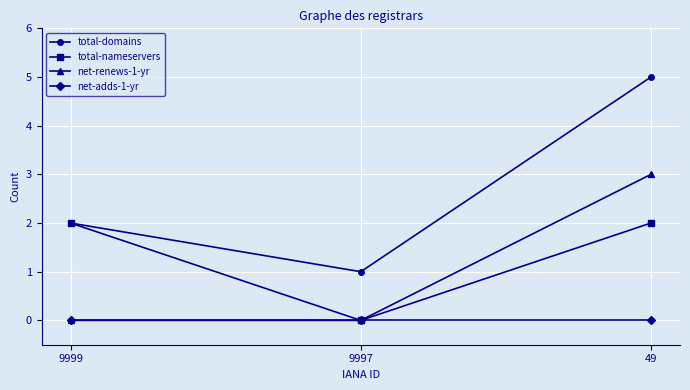

Reading left to right, list all the values displayed in this chart.

total-domains: 2	1	5
total-nameservers: 2	0	2
net-renews-1-yr: 0	0	3
net-adds-1-yr: 0	0	0